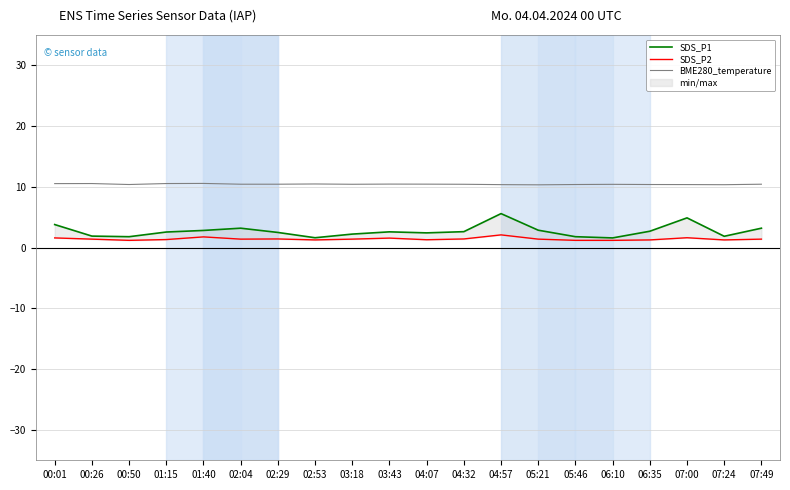

The SDS_P1 series shows 3.2 at 07:49. True or false?

True